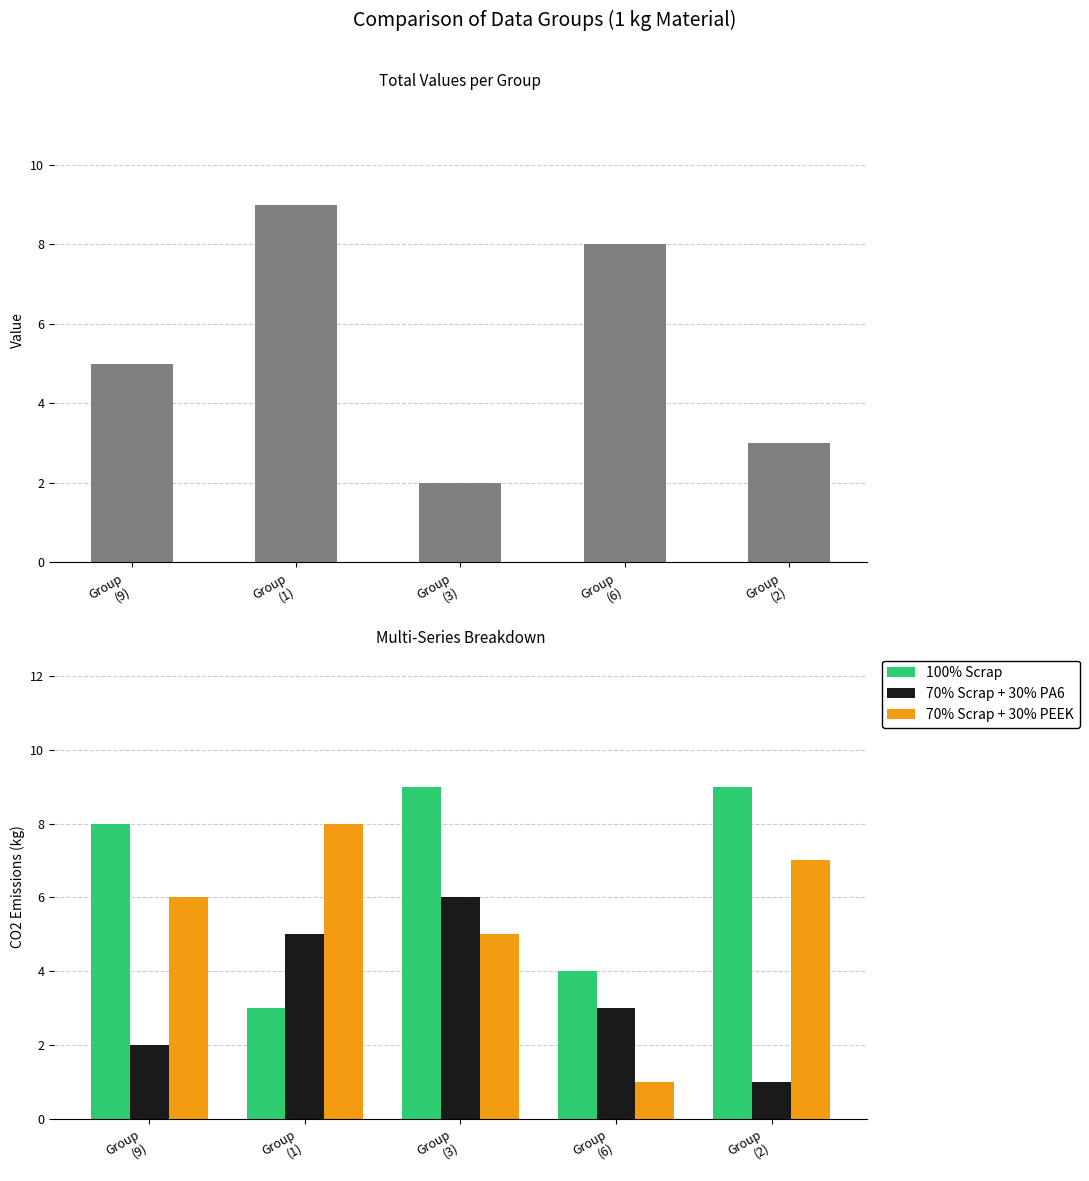

Reading left to right, list all the values displayed in this chart.

Energy: Group
(9)=5	Group
(1)=9	Group
(3)=2	Group
(6)=8	Group
(2)=3
100% Scrap: Group
(9)=8	Group
(1)=3	Group
(3)=9	Group
(6)=4	Group
(2)=9
70% Scrap + 30% PA6: Group
(9)=2	Group
(1)=5	Group
(3)=6	Group
(6)=3	Group
(2)=1
70% Scrap + 30% PEEK: Group
(9)=6	Group
(1)=8	Group
(3)=5	Group
(6)=1	Group
(2)=7